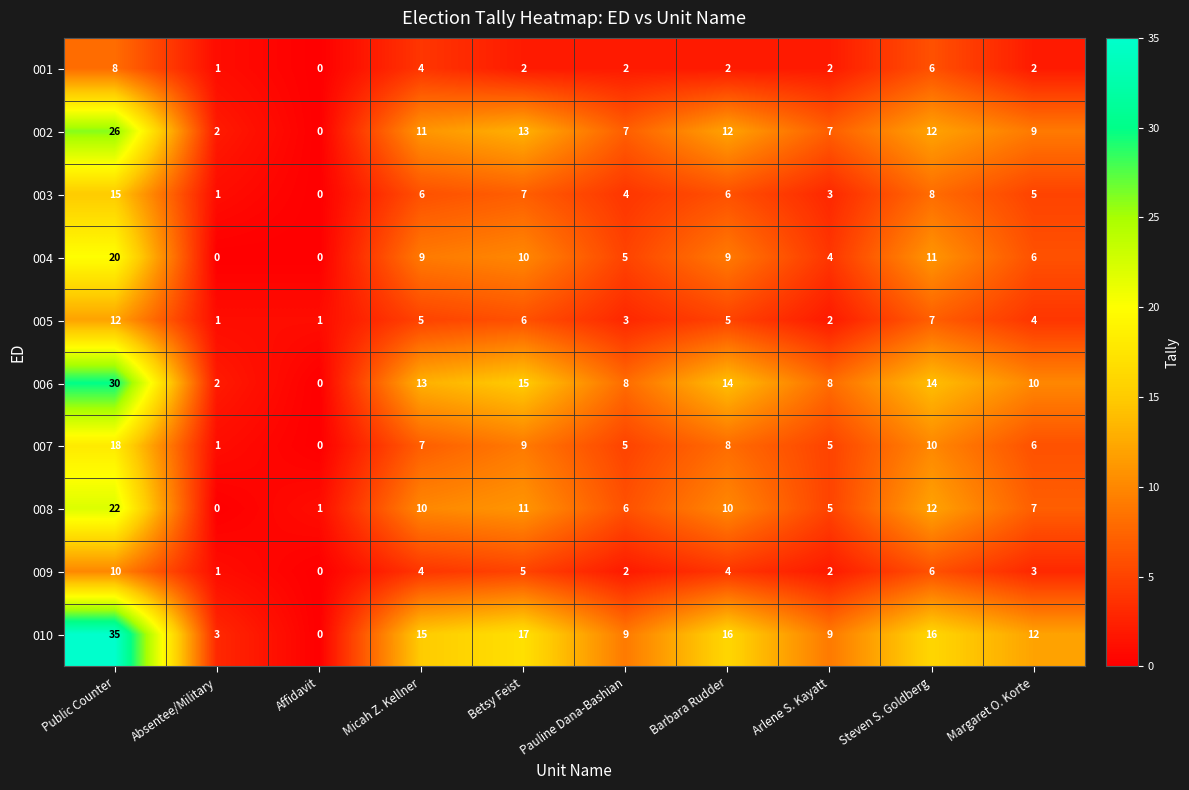

Rank the series at Public Counter from highest to lowest value.

010, 006, 002, 008, 004, 007, 003, 005, 009, 001